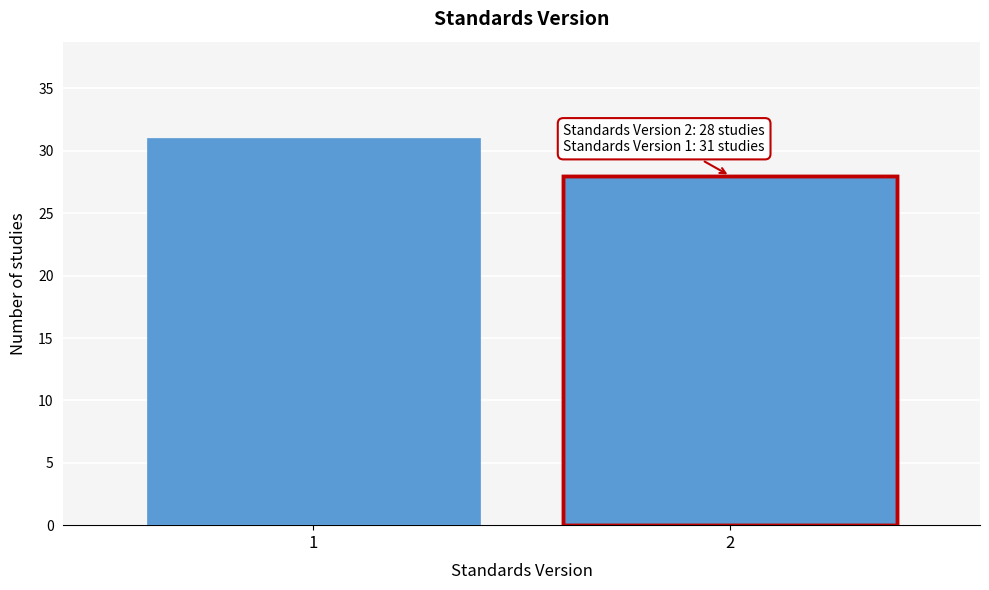

Reading left to right, transcribe all the data shown in this chart.

1=31	2=28